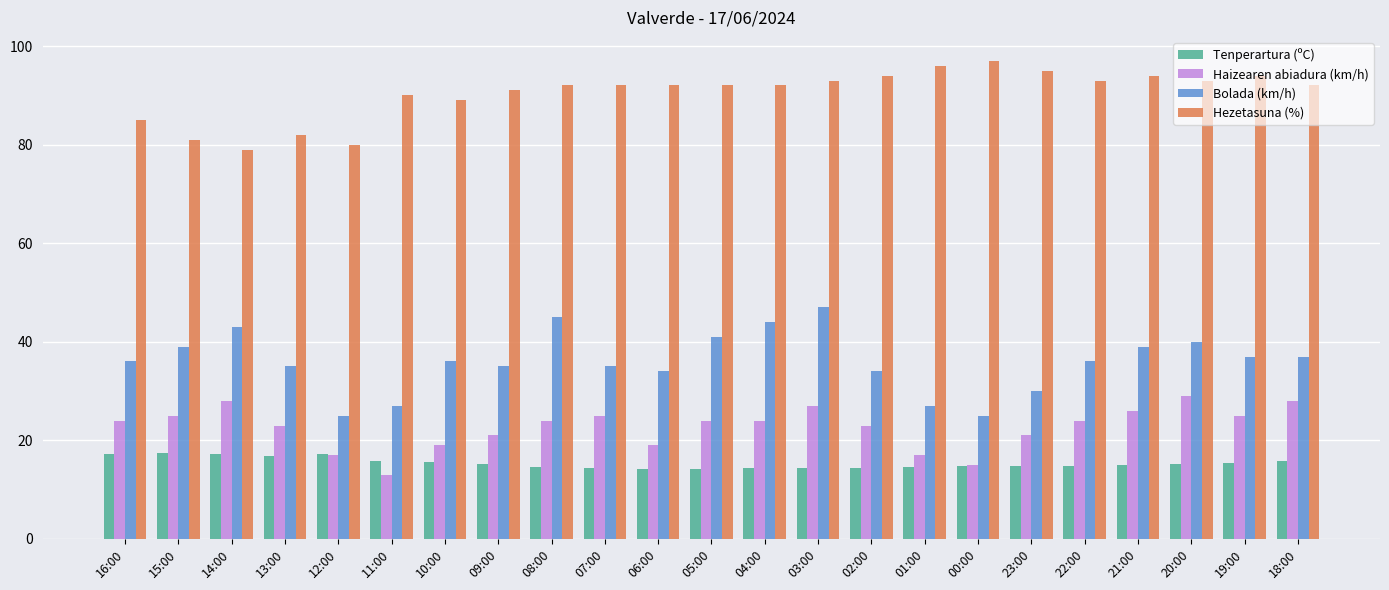

What is the difference between the second highest and minimum values in the Haizearen abiadura (km/h) series?

15.0